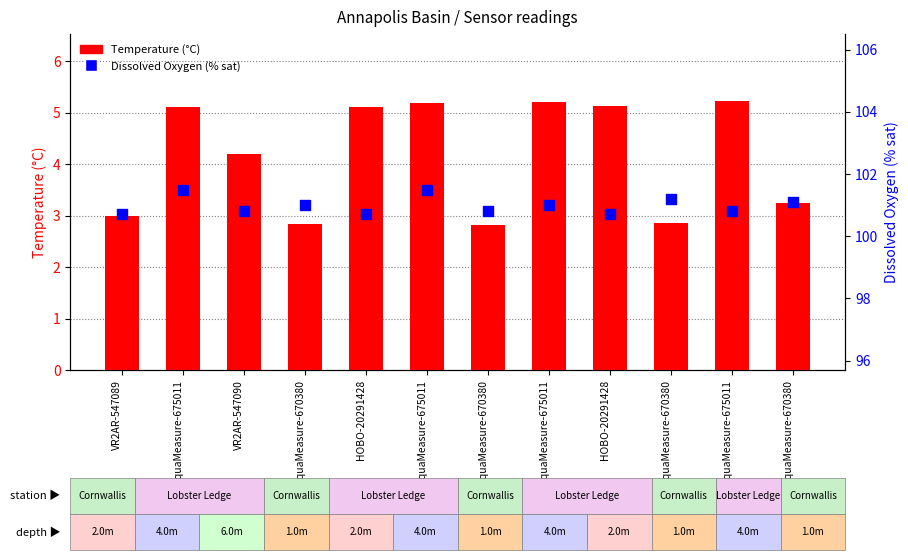

Which series has the largest total across all categories?

Dissolved Oxygen (% sat)